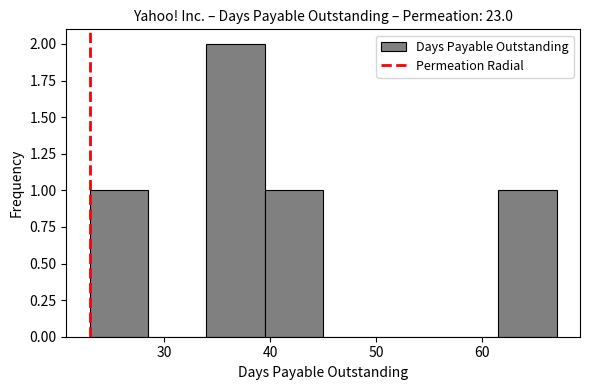

Reading left to right, list every bar in this chart as the range it spans on the x-axis followed by its height. Neither the bar edges nor the heights are printed on the chart, so give them approximately, as read against the axes.

23.0 to 28.5: 1
28.5 to 34.0: 0
34.0 to 39.5: 2
39.5 to 45.0: 1
45.0 to 50.5: 0
50.5 to 56.0: 0
56.0 to 61.5: 0
61.5 to 67.0: 1